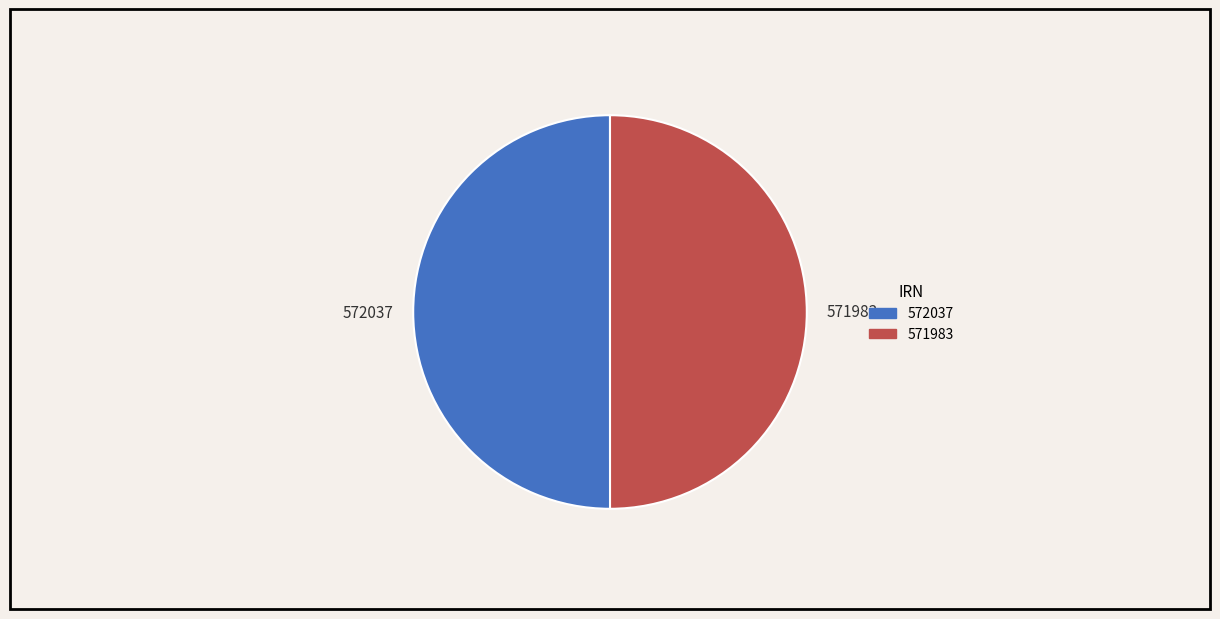

To the nearest percent, what is the average slice percentage?

50%